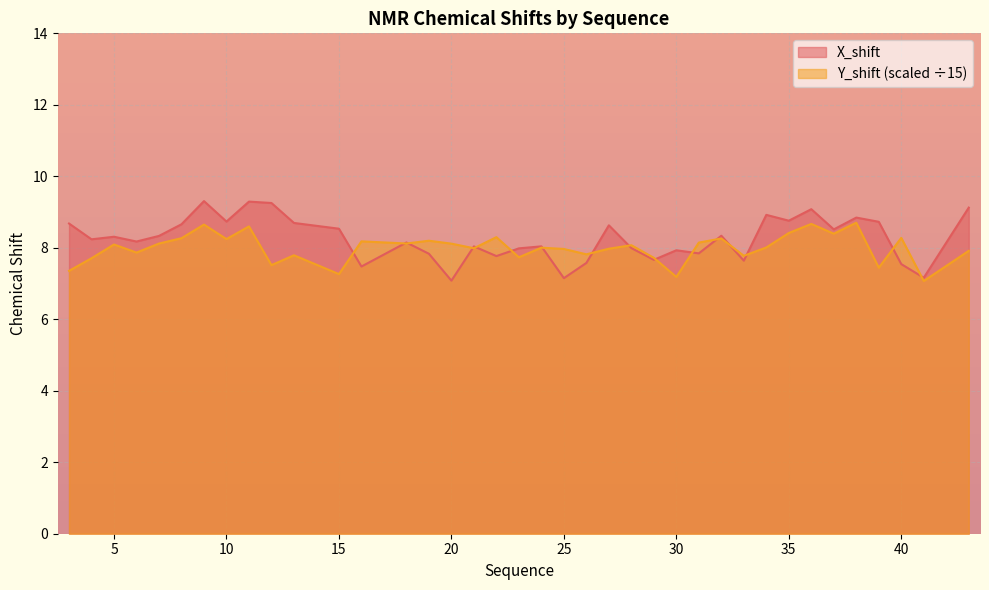

Which series has the largest total across all categories?

X_shift